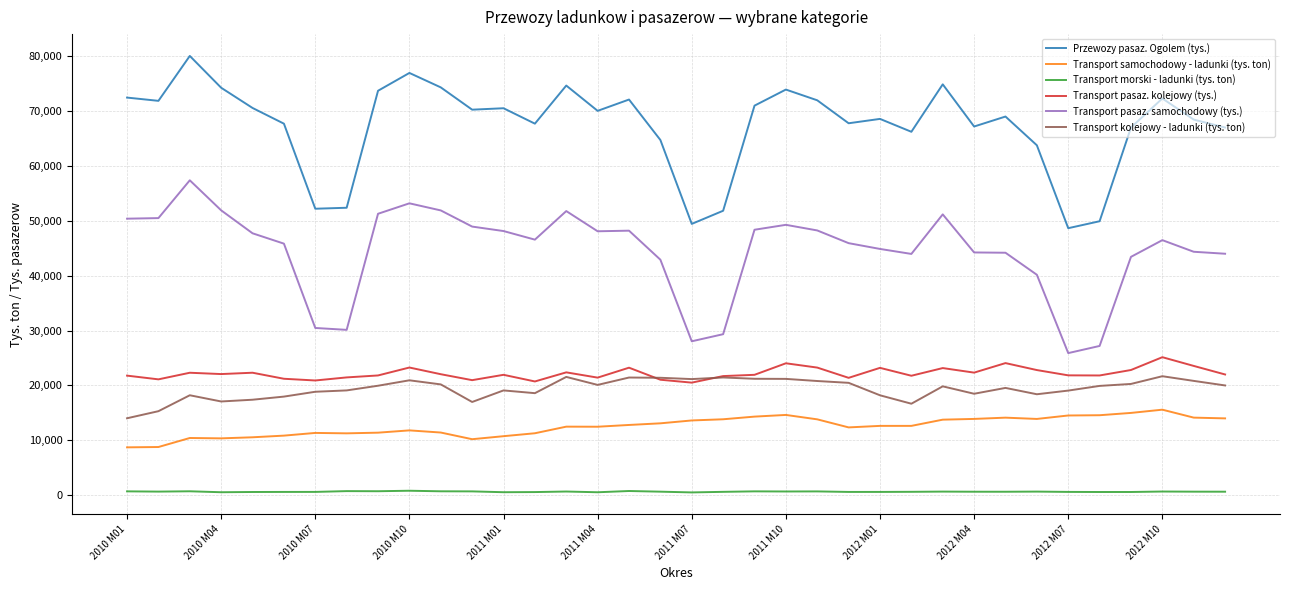

What is the minimum value for Transport samochodowy - ladunki (tys. ton)?

8722